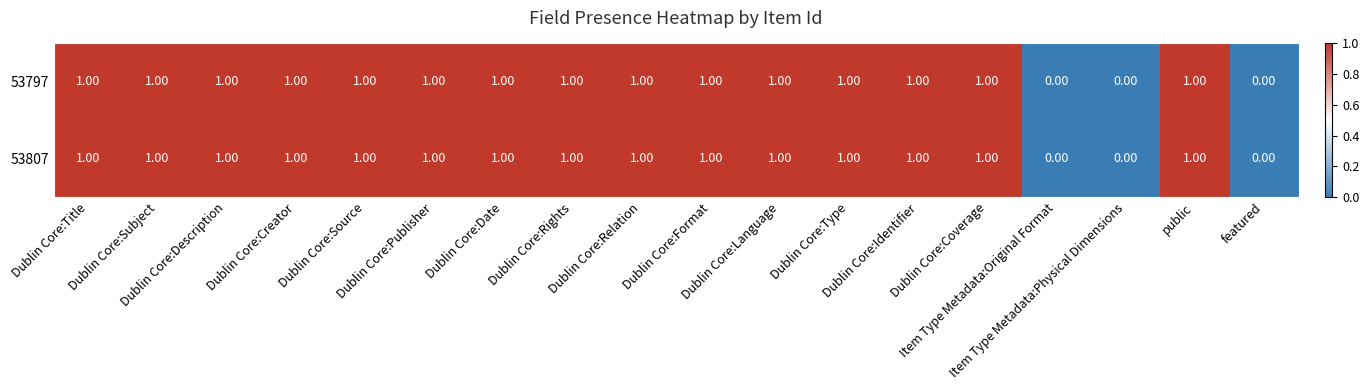

What is the sum of all 53807 values?

15